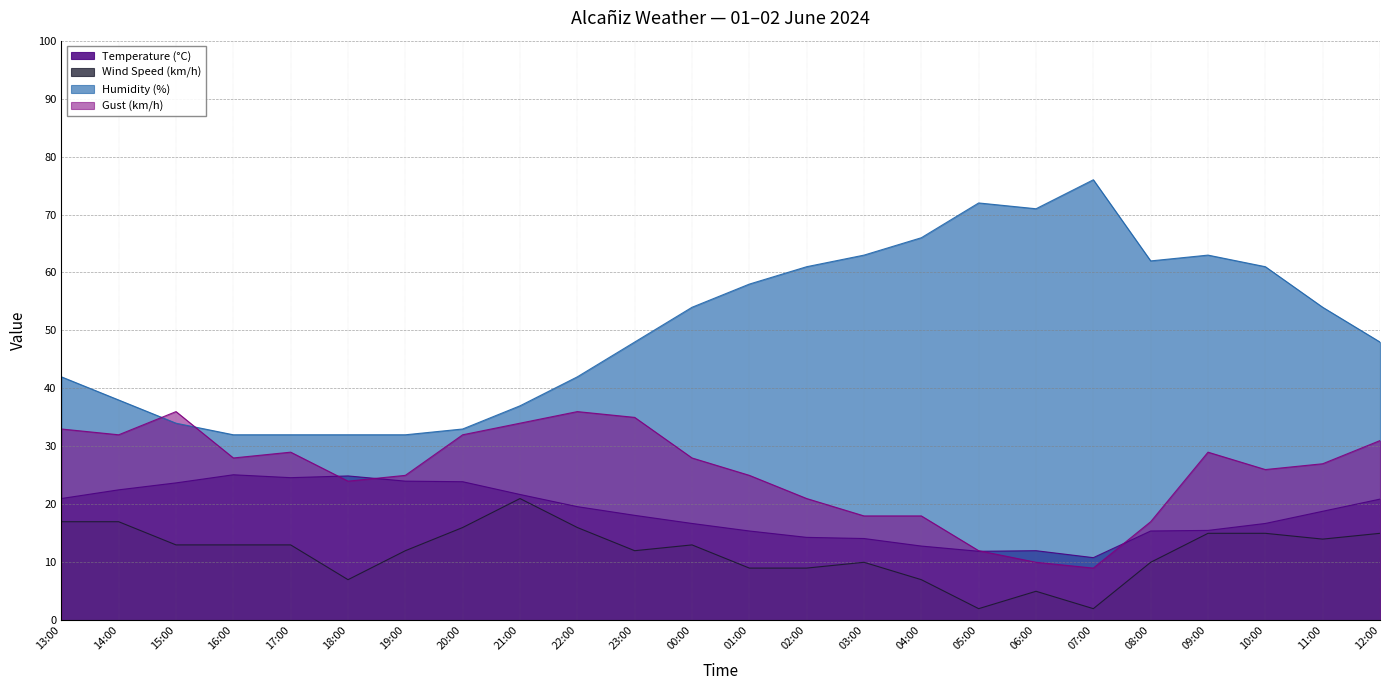

What is the total value across all series at 13:00?

113.0